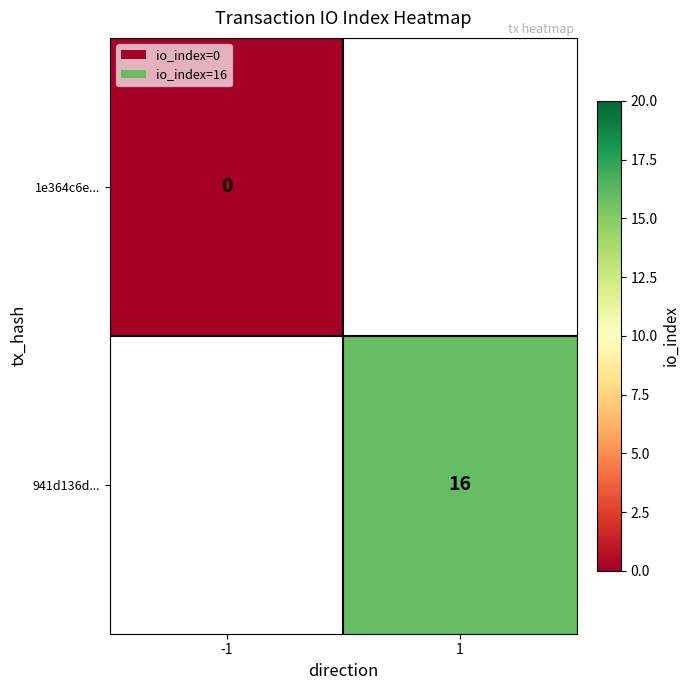

The value of 941d136d... at 1 is 16. True or false?

True